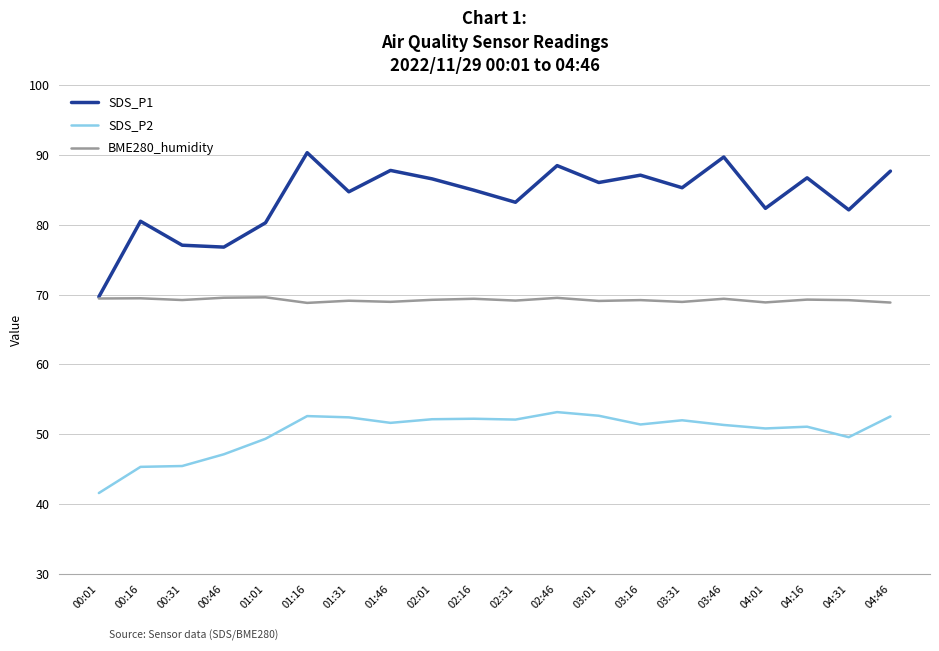

Does the chart display data point markers on the line(s)?

No